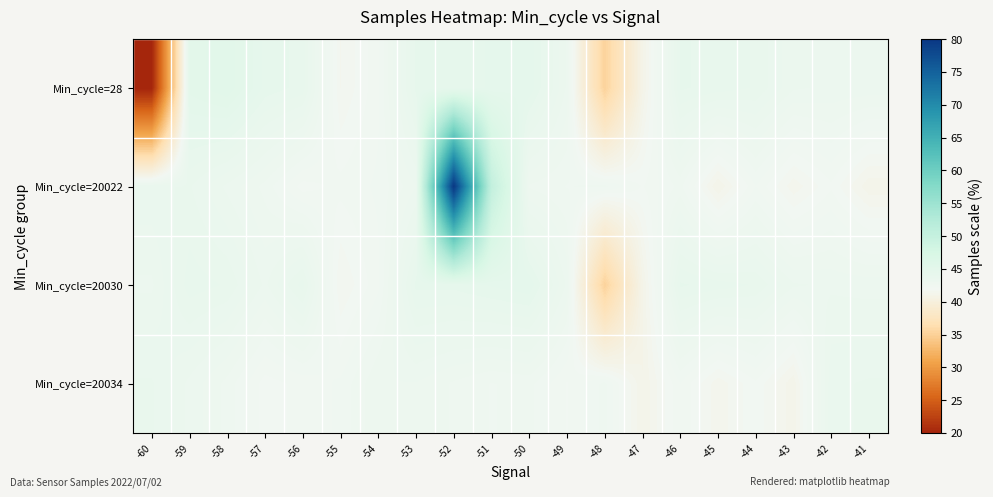

List the series in order of their overall mean, highest first.

Min_cycle=20022, Min_cycle=20030, Min_cycle=20034, Min_cycle=28